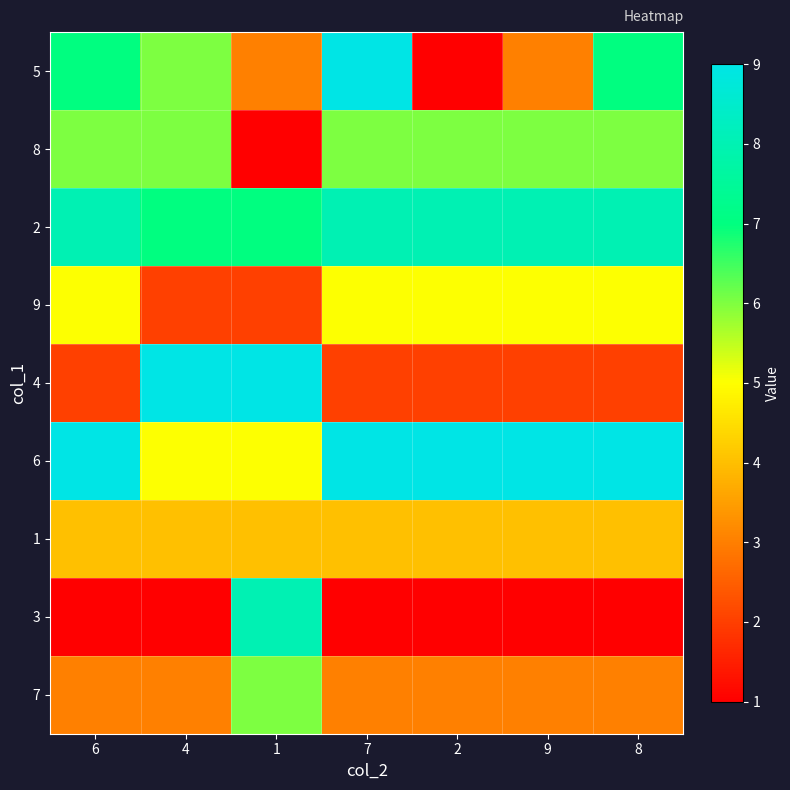

Rank the series at 2 from highest to lowest value.

6, 2, 8, 9, 1, 7, 4, 5, 3